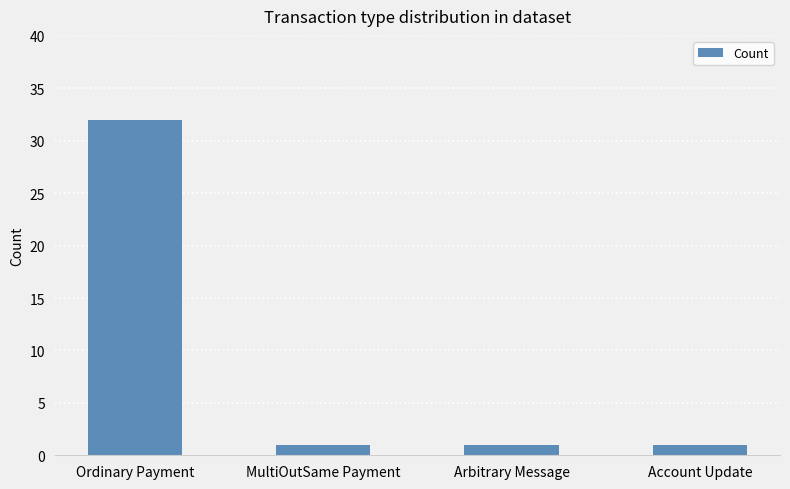

The chart shows a value of 1 at MultiOutSame Payment. True or false?

True